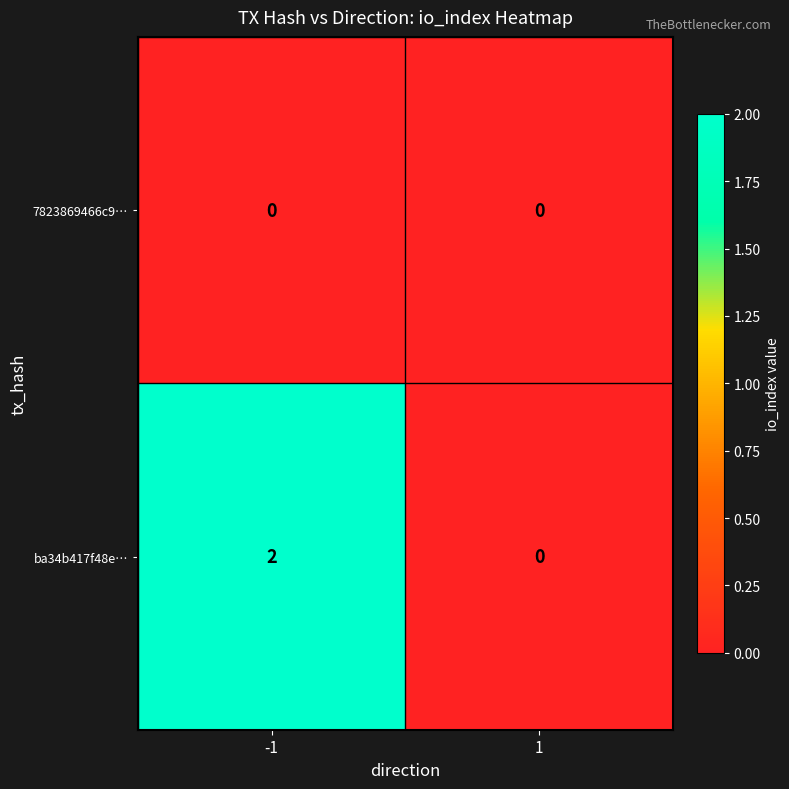

Reading right to left, transcribe all the data shown in this chart.

7823869466c9…: 1=0	-1=0
ba34b417f48e…: 1=0	-1=2